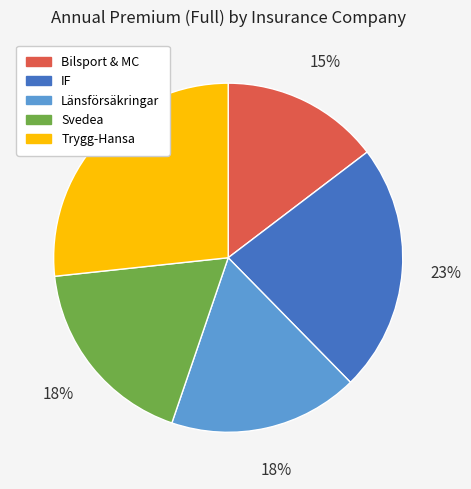

Combined, do Trygg-Hansa and Länsförsäkringar account for over 50%?

No